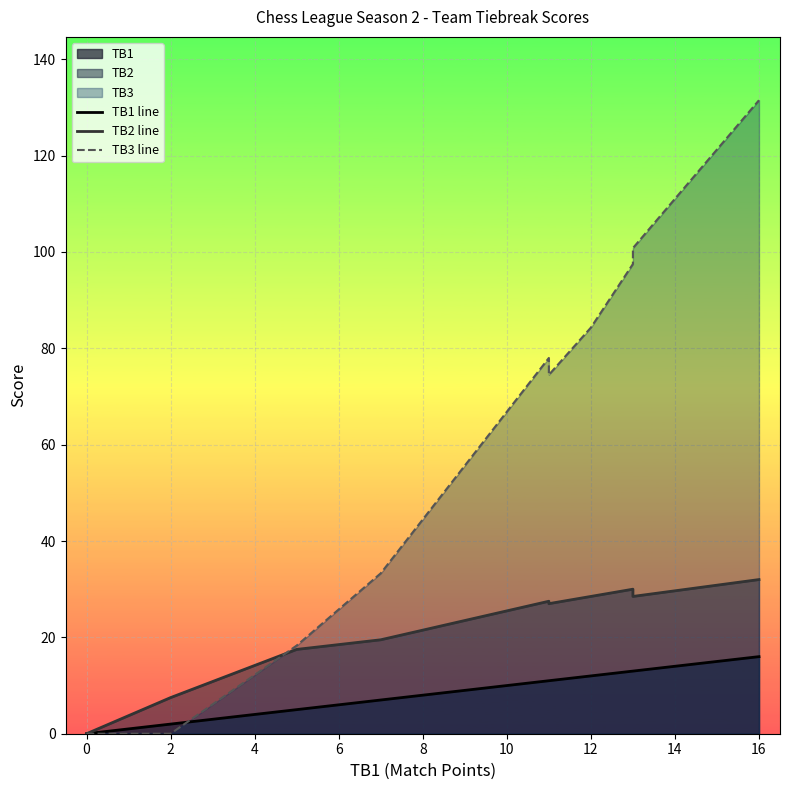

Between −2 and 2, which is larger?

2